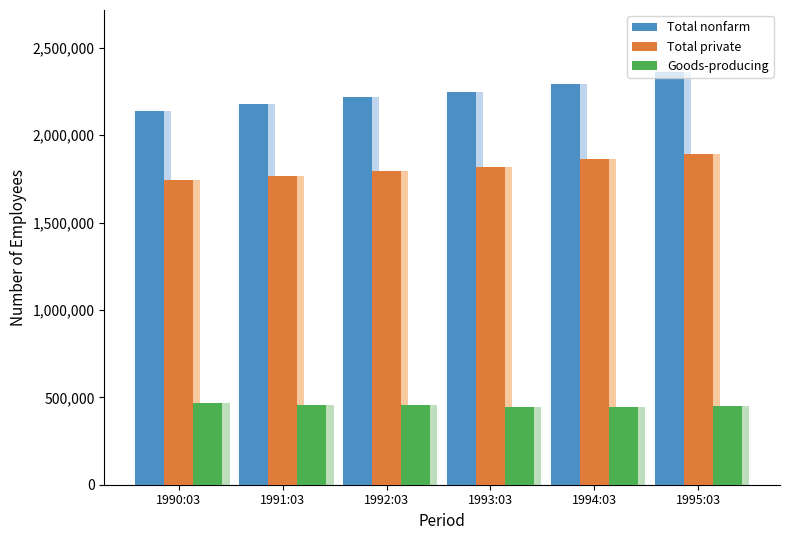

What is the label of the 4th bar from the right?

1992:03